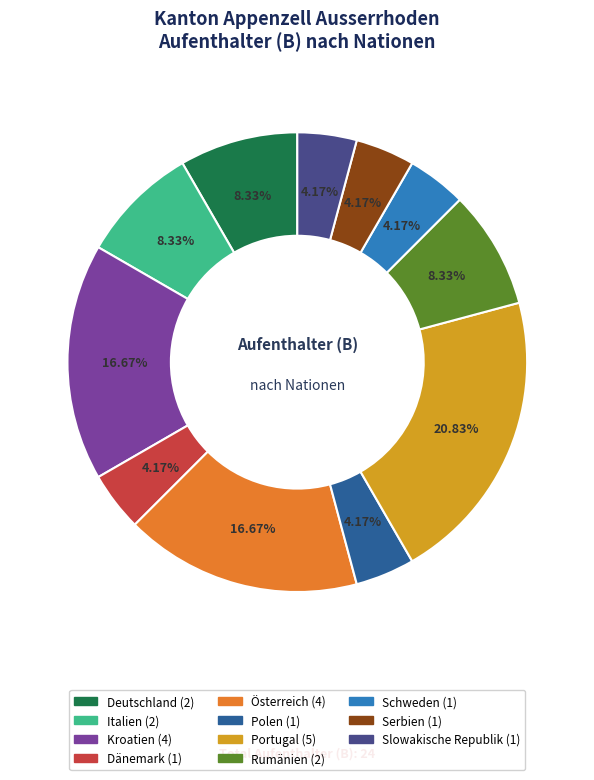

Combined, do Kroatien and Schweden account for over 50%?

No